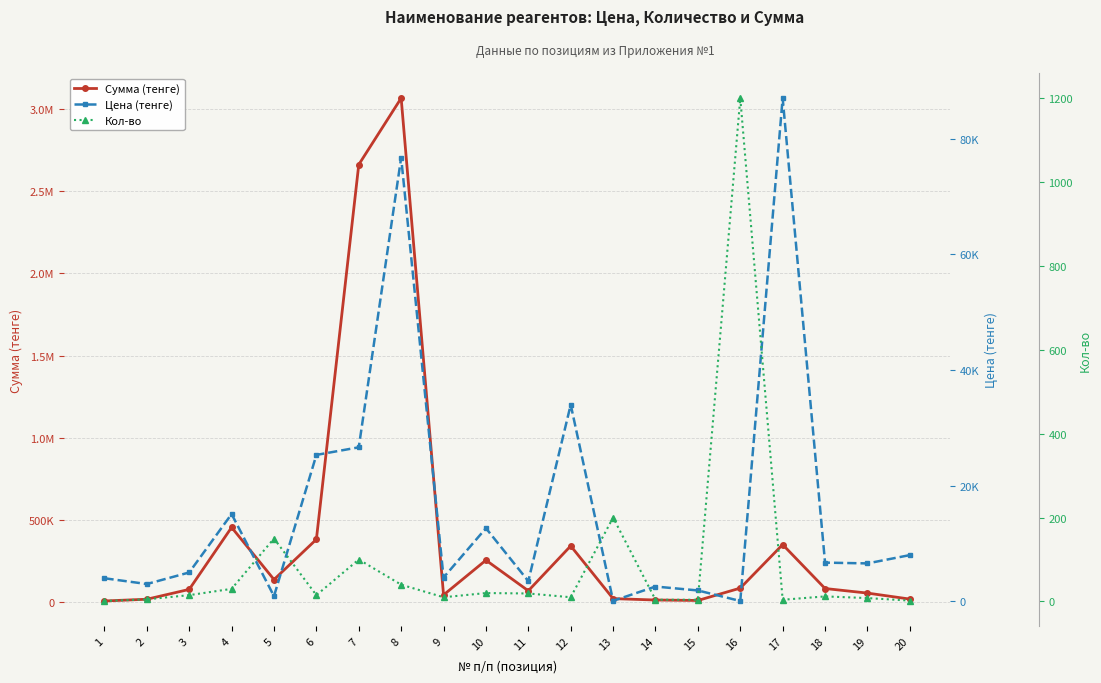

What is the difference between the maximum and second lowest values in the Сумма (тенге) series?

3061000.0